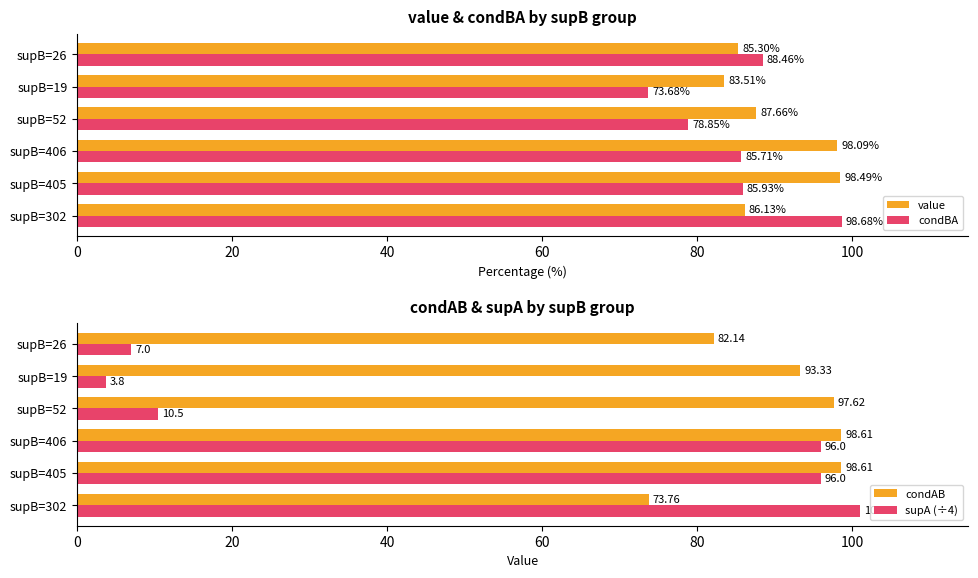

Reading right to left, transcribe all the data shown in this chart.

value: 85.3	83.5	87.7	98.1	98.5	86.1
condBA: 88.5	73.7	78.8	85.7	85.9	98.7
condAB: 82.1	93.3	97.6	98.6	98.6	73.8
supA (÷4): 7.0	3.8	10.5	96.0	96.0	101.0